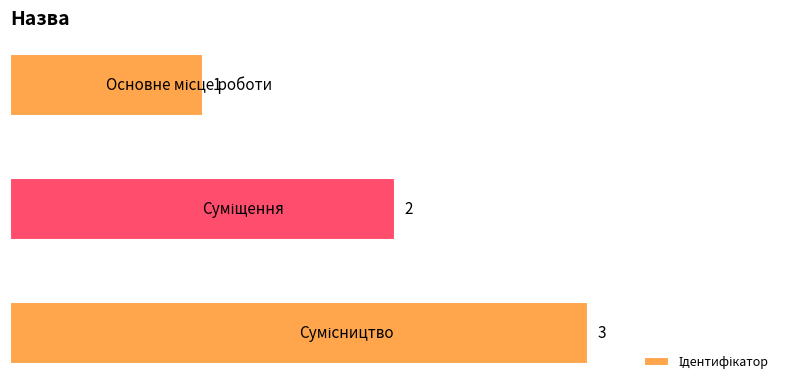

What is the value of the 2nd bar from the top?

2